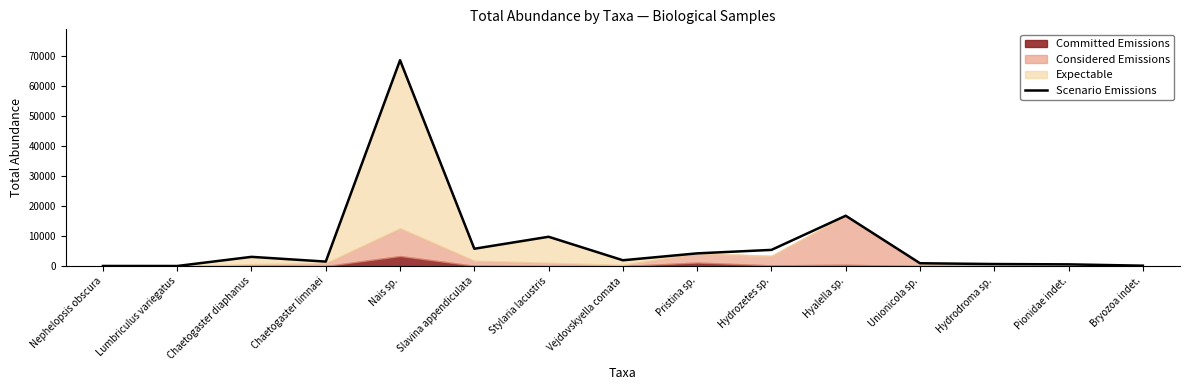

At which label is the value closest to 34309?

Hyalella sp.